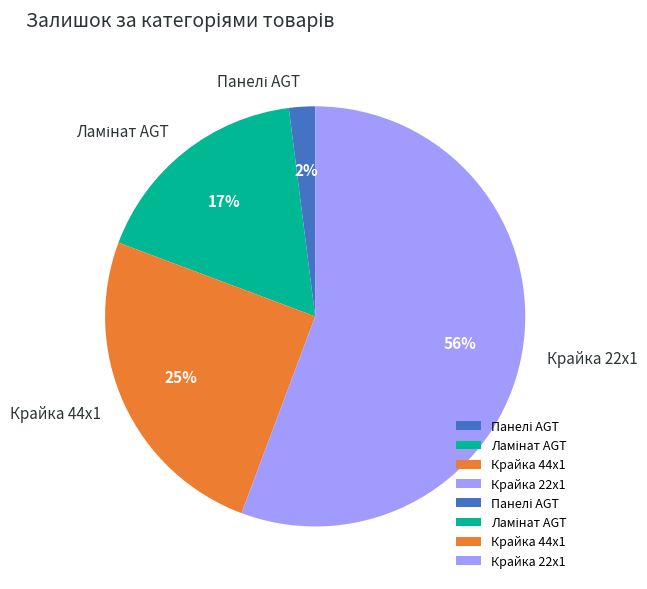

Combined, do Крайка 22x1 and Крайка 44x1 account for over 50%?

Yes